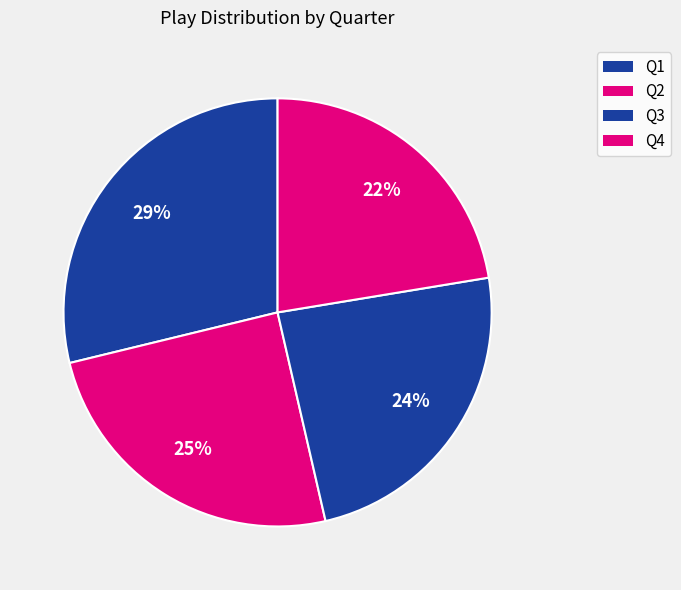

How many slices are in this pie chart?

4